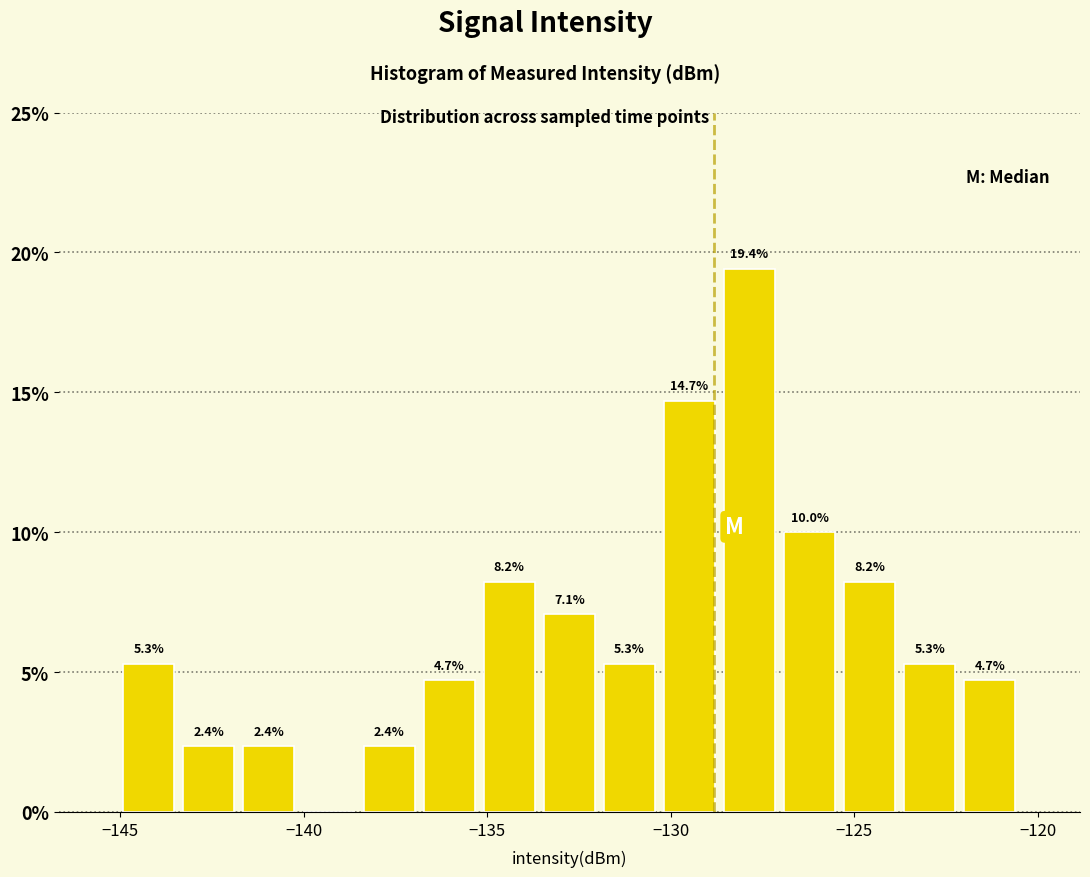

Read against the x-axis, roughly where is the centre of the tallest bar?

-128.0